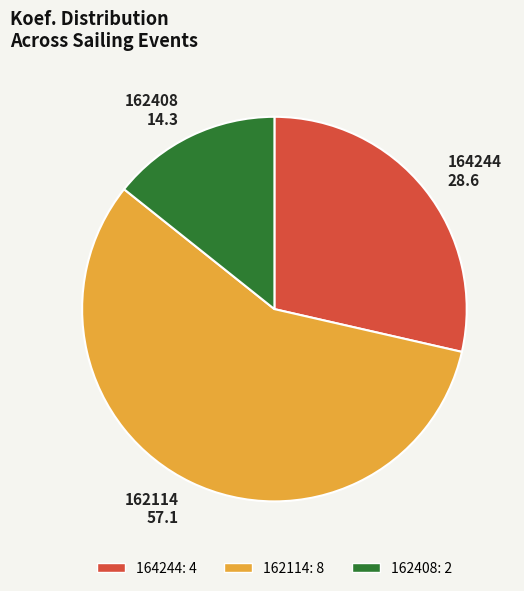

Is the sum of 162408 14.3 and 162114 57.1 greater than half?

Yes